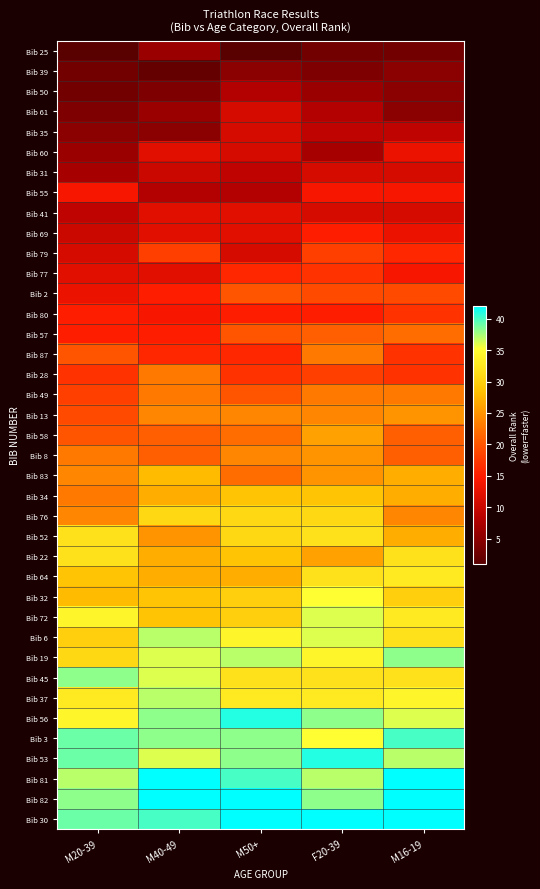

What is the greatest value displayed?

46